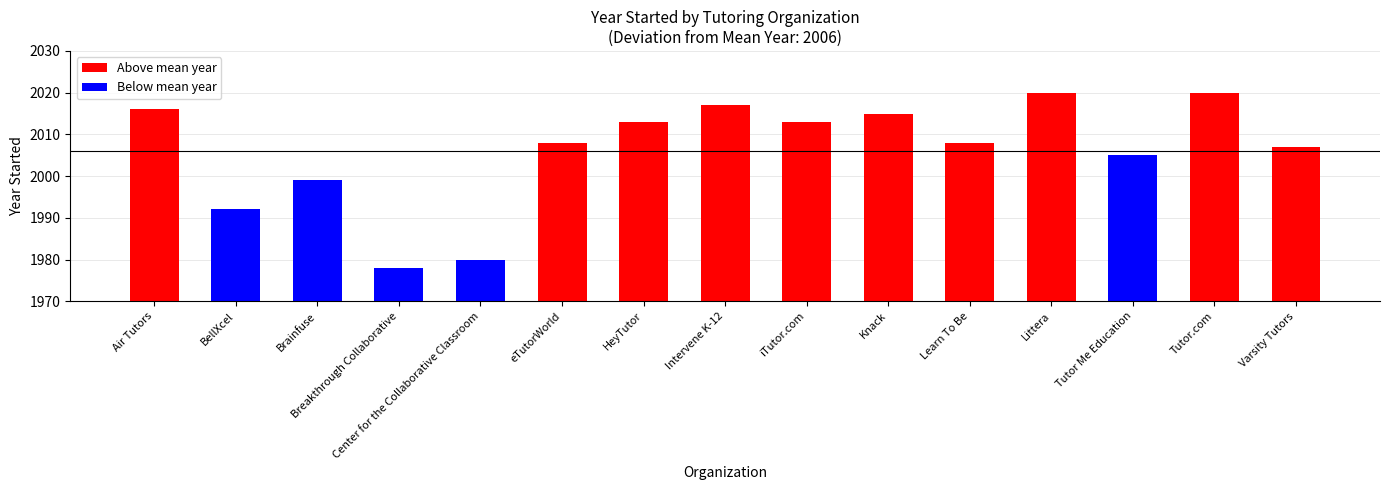

Count the number of values greater than 2008.

7